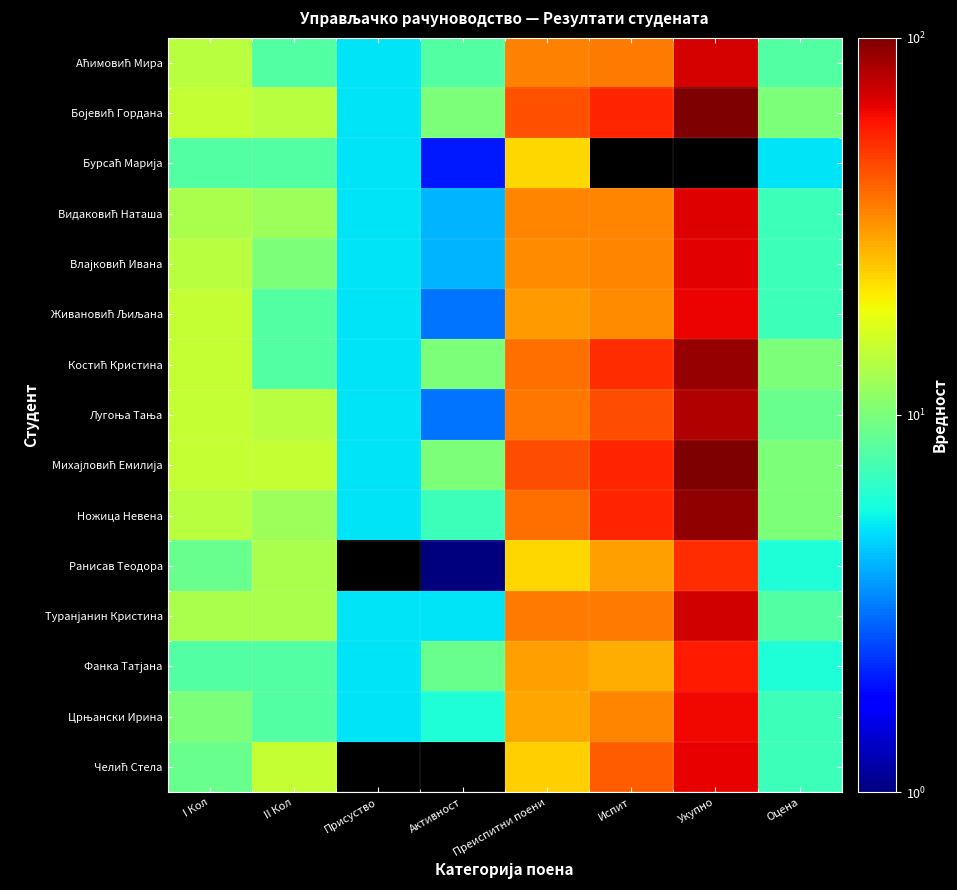

What is the difference between the maximum and second lowest values in the Ранисав Теодора series?

40.0